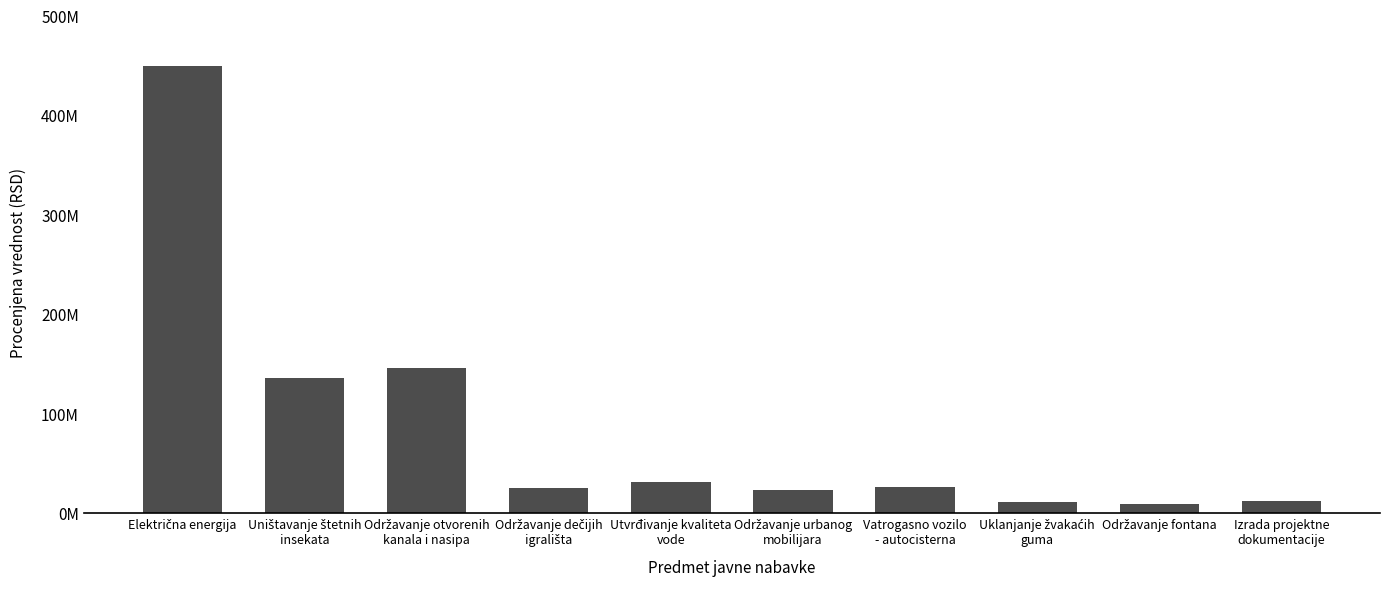

Which has a higher value, Održavanje otvorenih
kanala i nasipa or Uklanjanje žvakaćih
guma?

Održavanje otvorenih
kanala i nasipa